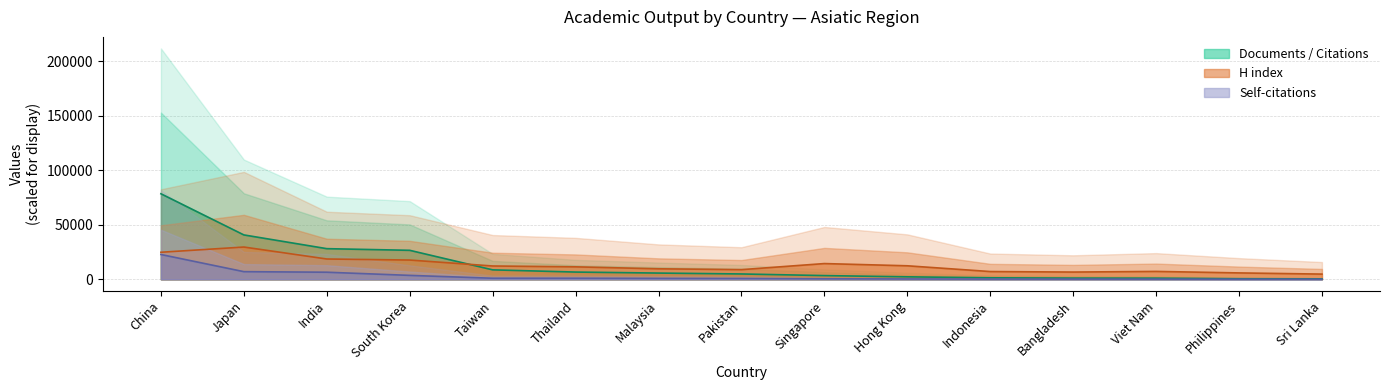

The value of Self-citations at Taiwan is 935.2. True or false?

True